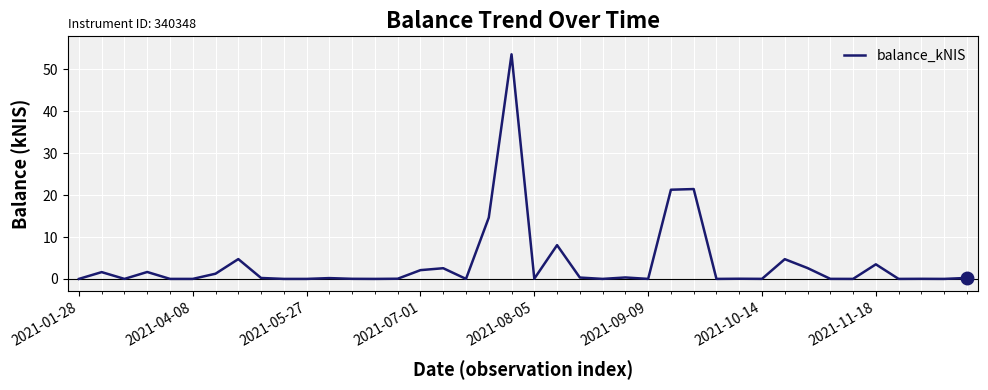

What is the greatest value displayed?

53.6